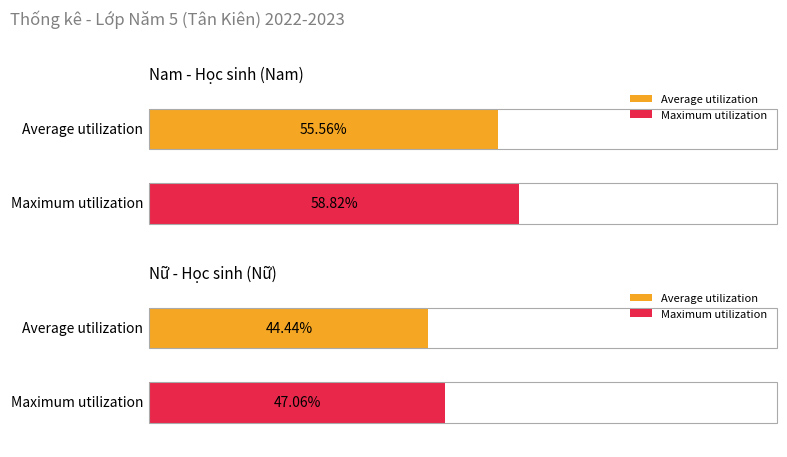

Which series has the largest total across all categories?

Nam